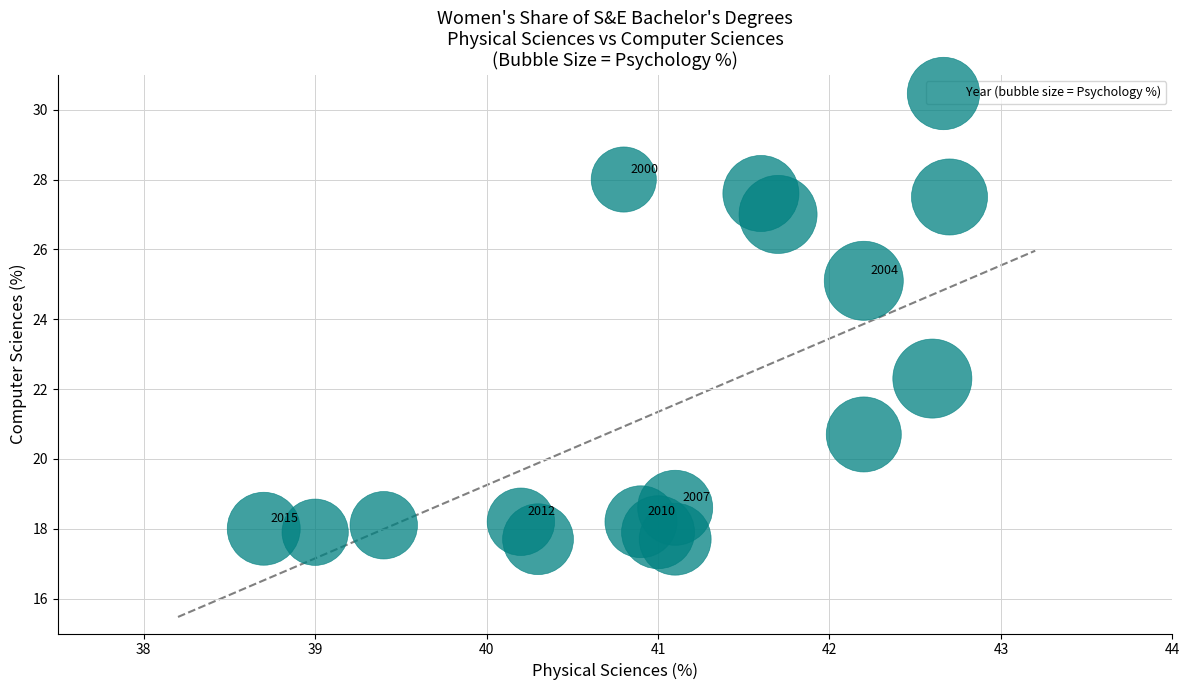

What Y value in the scatter plot is closest to 22?

22.3